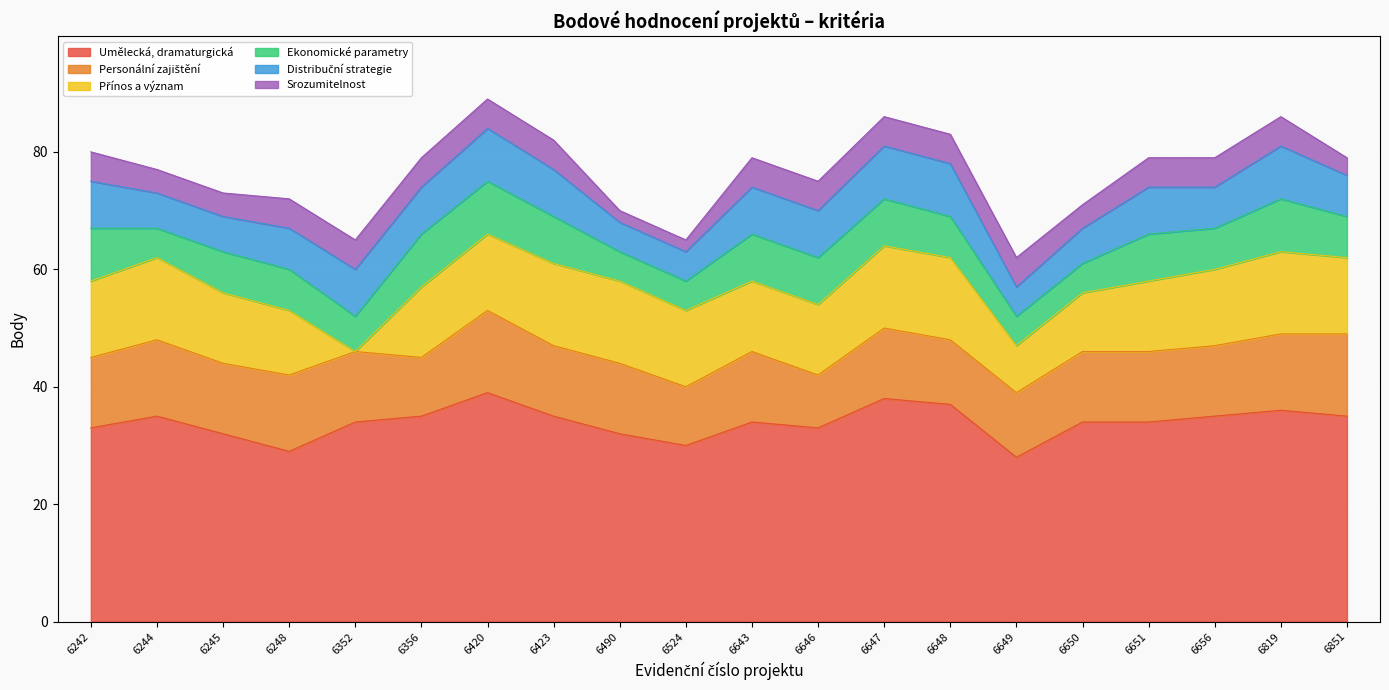

What is the value of the Ekonomické parametry point at the 4th from the left?

7